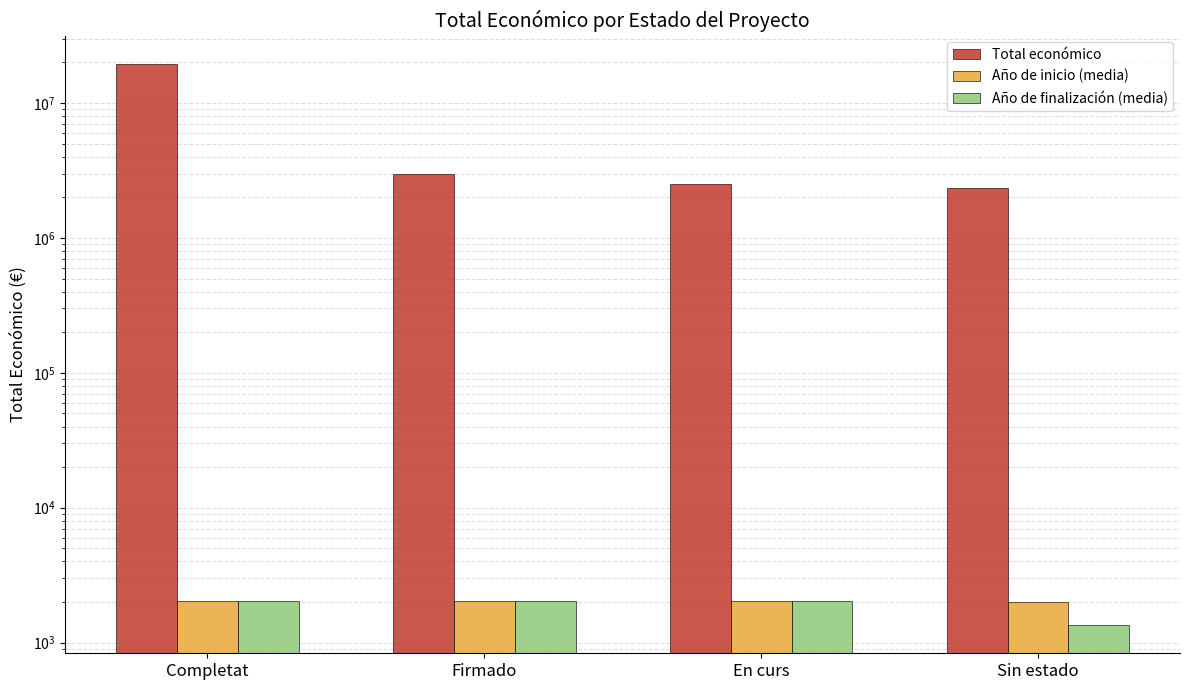

Reading left to right, extract all data points from this chart.

Total económico: 19588930.0	2999756.0	2512511.0	2340496.0
Año de inicio (media): 2019.7	2025.0	2023.7	2018.2
Año de finalización (media): 2022.2	2028.0	2026.2	1347.0